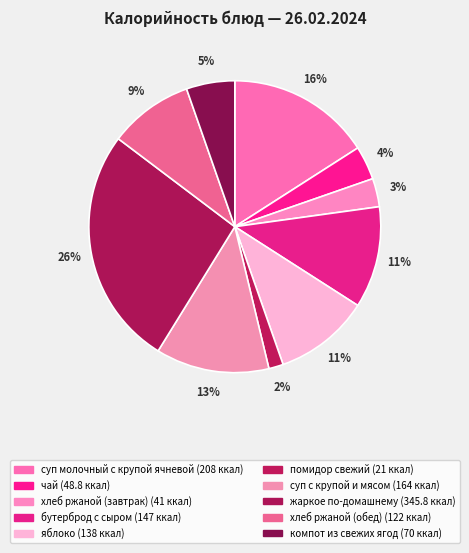

Is it true that чай is 1% of the pie?

False